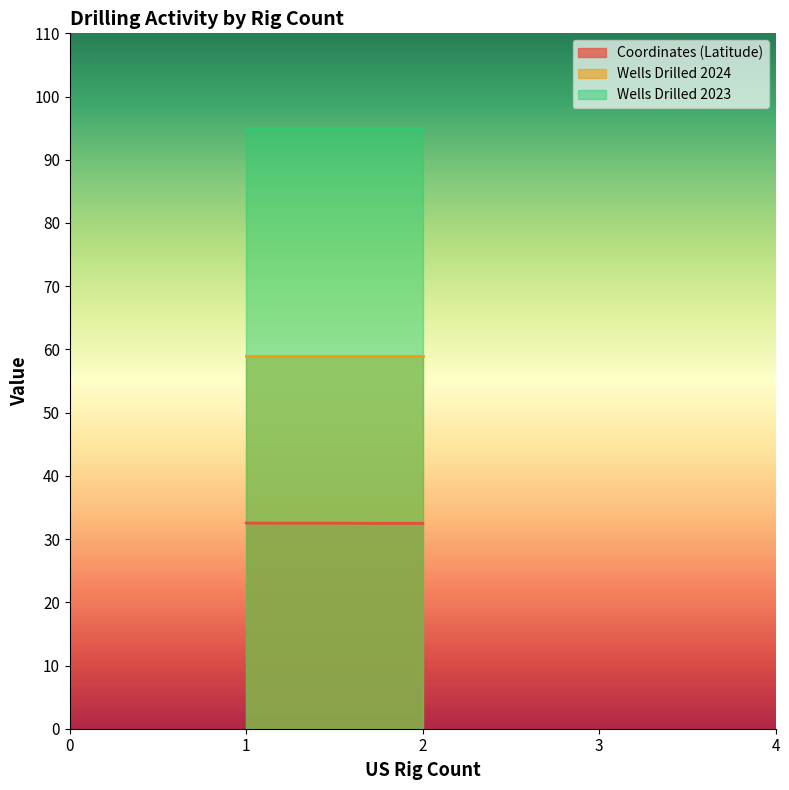

Reading left to right, extract all data points from this chart.

Coordinates (Latitude): 32.5	32.5
Wells Drilled 2024: 59.0	59.0
Wells Drilled 2023: 95.0	95.0